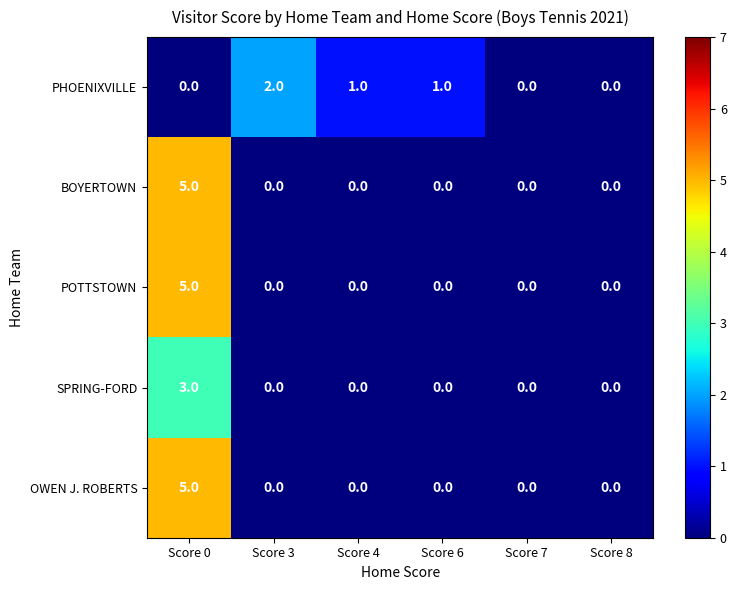

What is the difference between the maximum and minimum values in the BOYERTOWN series?

5